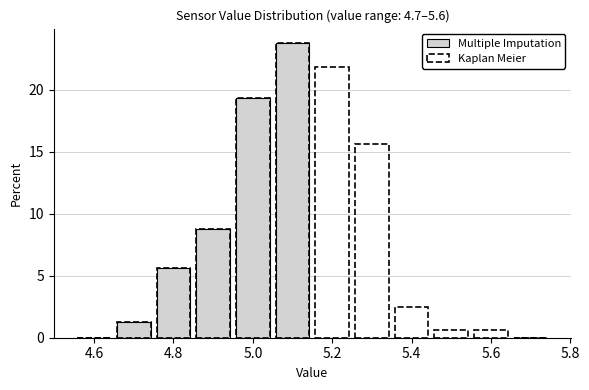

Over which range of the x-axis is the bar tallest?

5.05 to 5.15